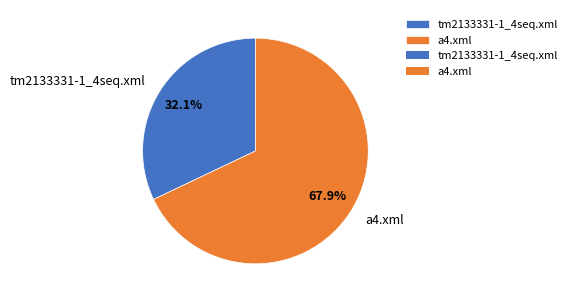

What is the smallest slice in the pie chart?

tm2133331-1_4seq.xml